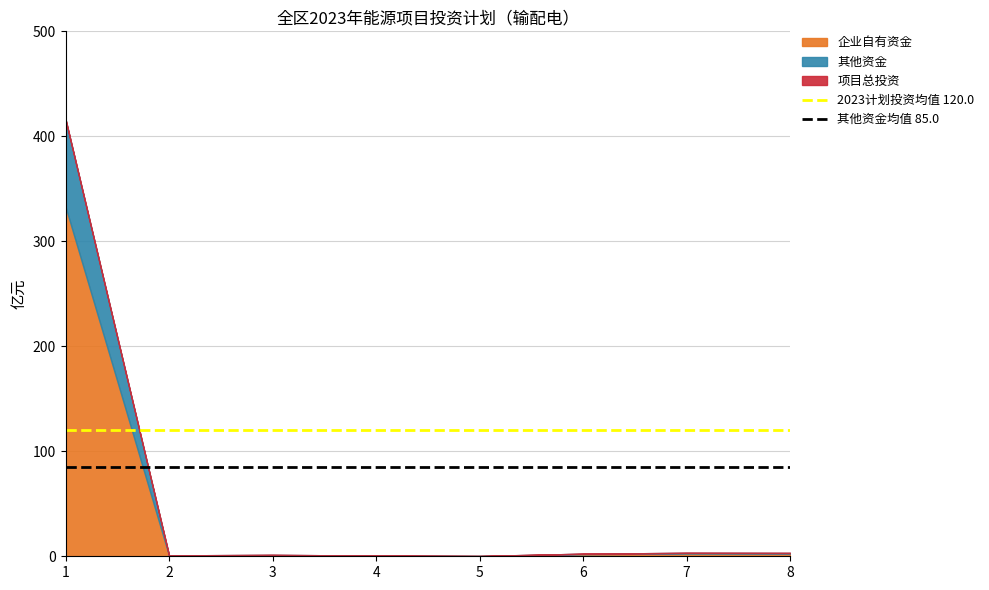

Is the value of 其他资金均值 85.0 at 1 greater than the value of 2023计划投资均值 120.0 at 1?

No